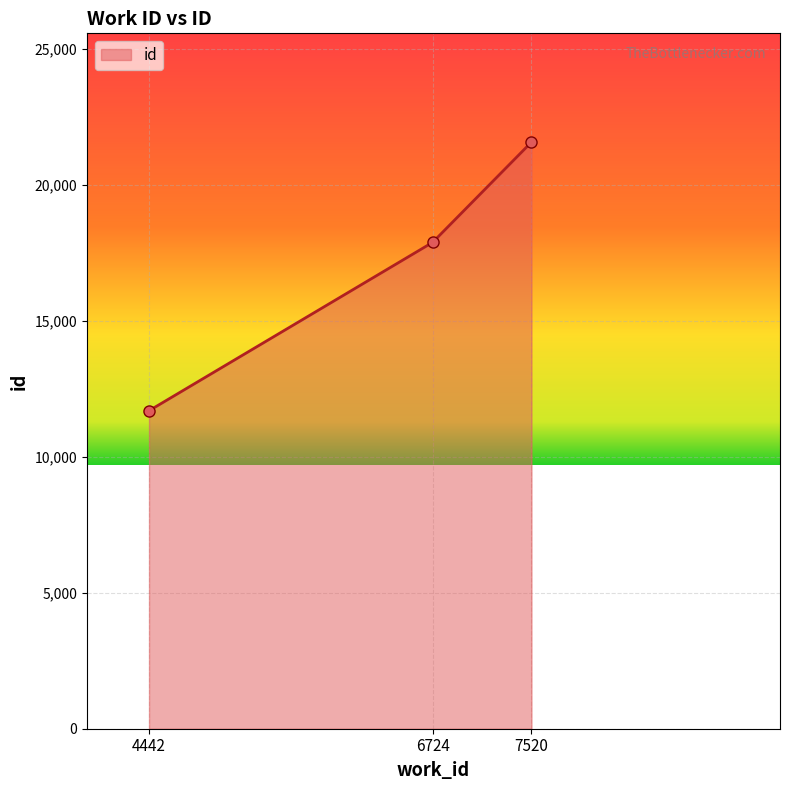

How many data points are less than 17886?

1